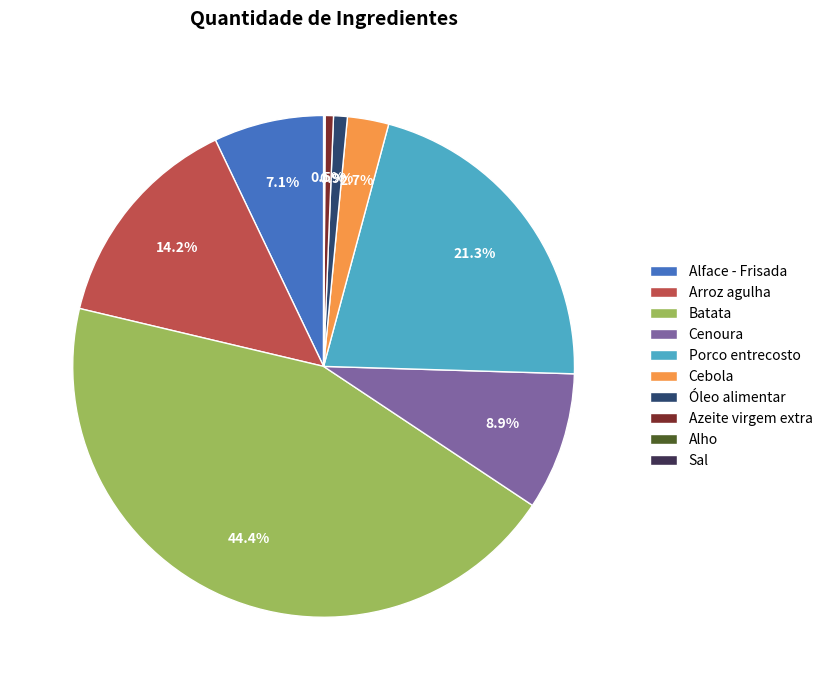

To the nearest percent, what portion does Alface - Frisada represent?

7%